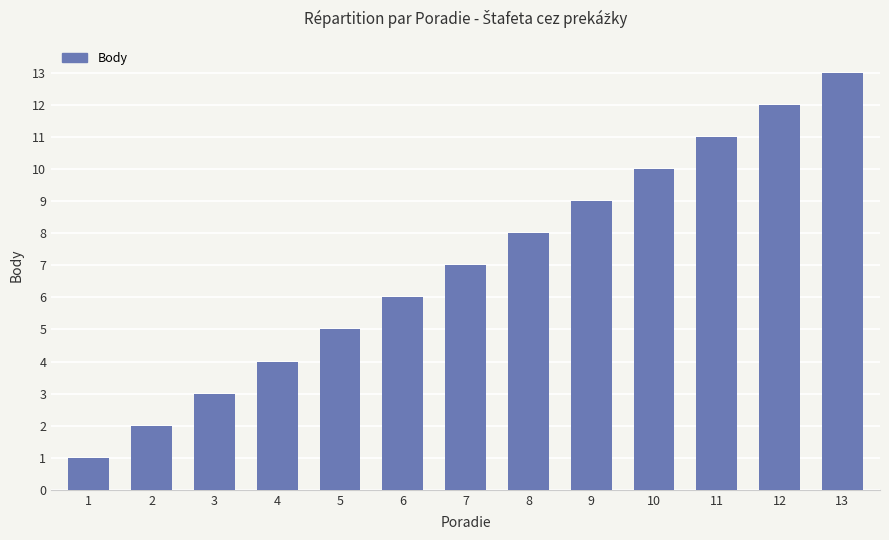

What is the change in value from 2 to 8?

+6